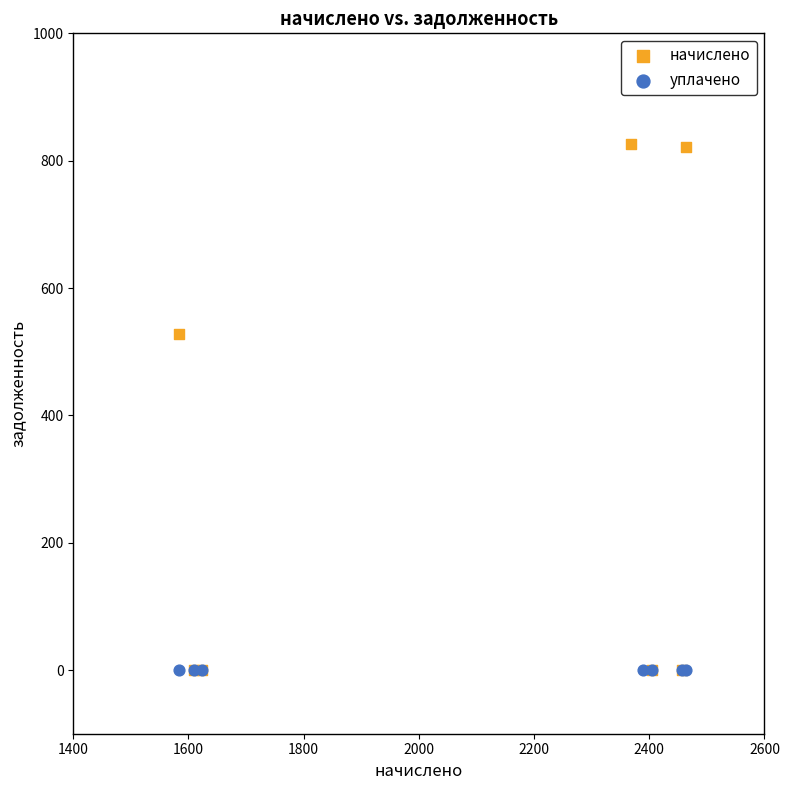

Which series contains the highest Y value?

начислено